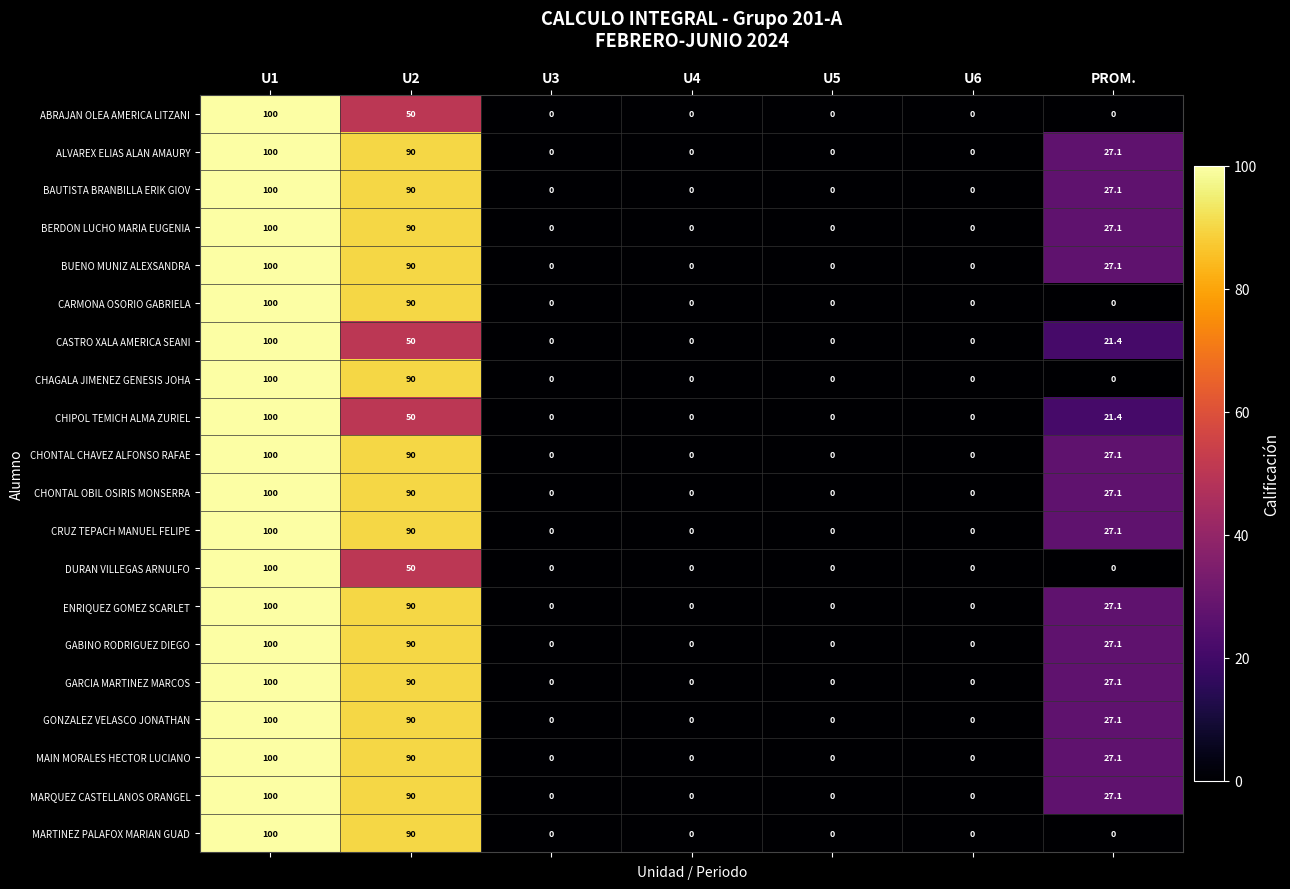

At which category is the sum across all series the highest?

U1